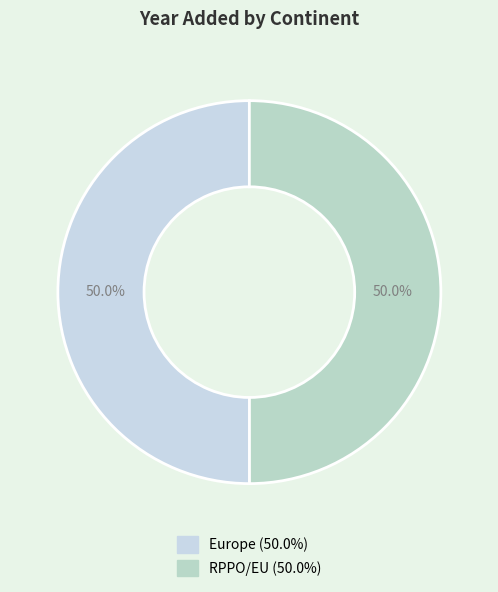

What percentage is the RPPO/EU slice, to the nearest percent?

50%